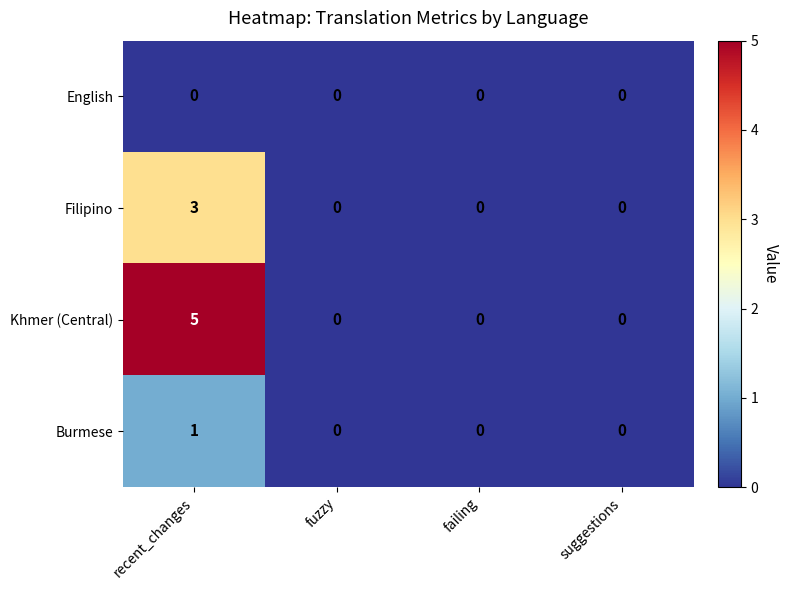

Is it true that Filipino equals 0 at fuzzy?

True